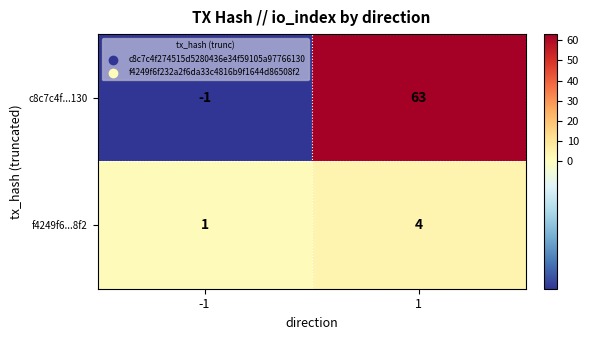

Rank the series by their maximum value, from highest to lowest.

c8c7c4f...130, f4249f6...8f2